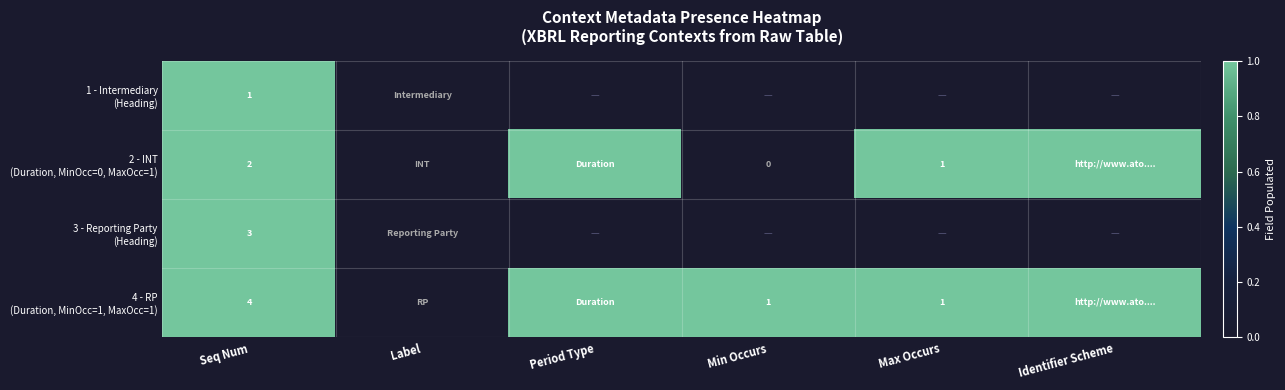

How many data points in 2 - INT (Duration, MinOcc=0, MaxOcc=1) are less than 1?

2